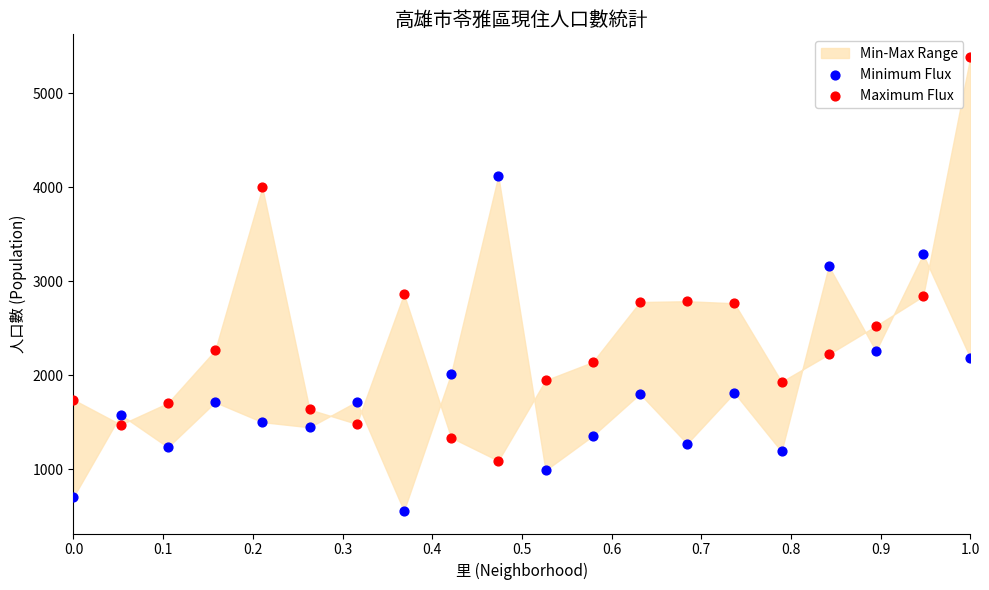

Which series has the largest Y range (max minus min)?

Maximum Flux